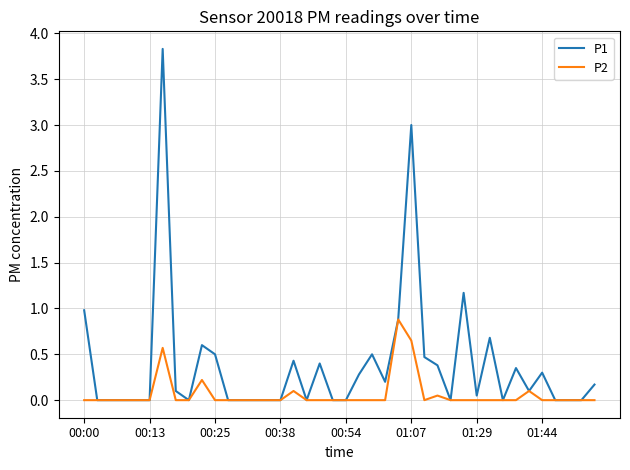

Which series has the largest total across all categories?

P1